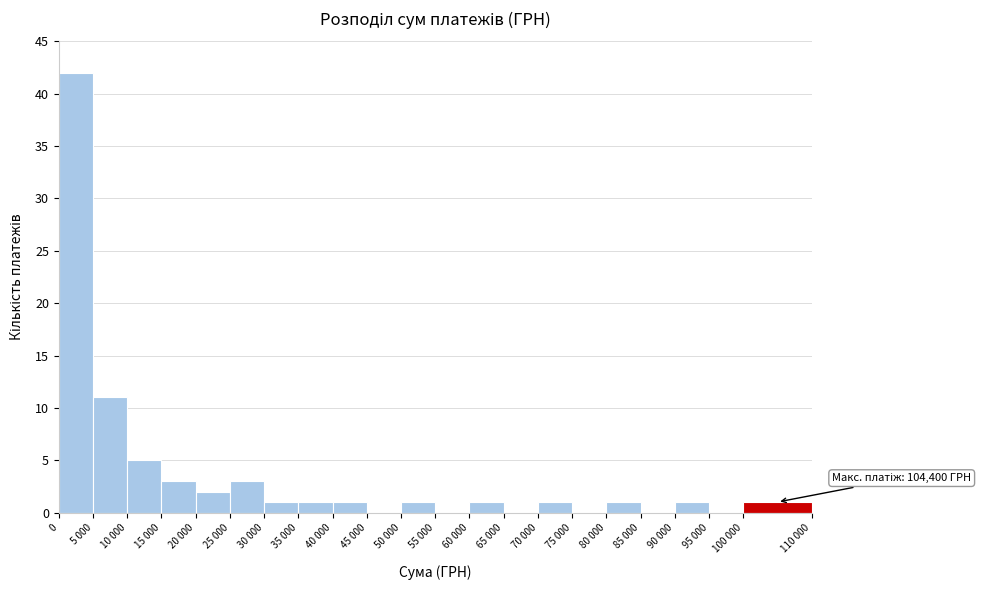

Reading left to right, what are all the values shown in this chart?

0=42	5 000=11	10 000=5	15 000=3	20 000=2	25 000=3	30 000=1	35 000=1	40 000=1	45 000=0	50 000=1	55 000=0	60 000=1	65 000=0	70 000=1	75 000=0	80 000=1	85 000=0	90 000=1	95 000=0	100 000=1